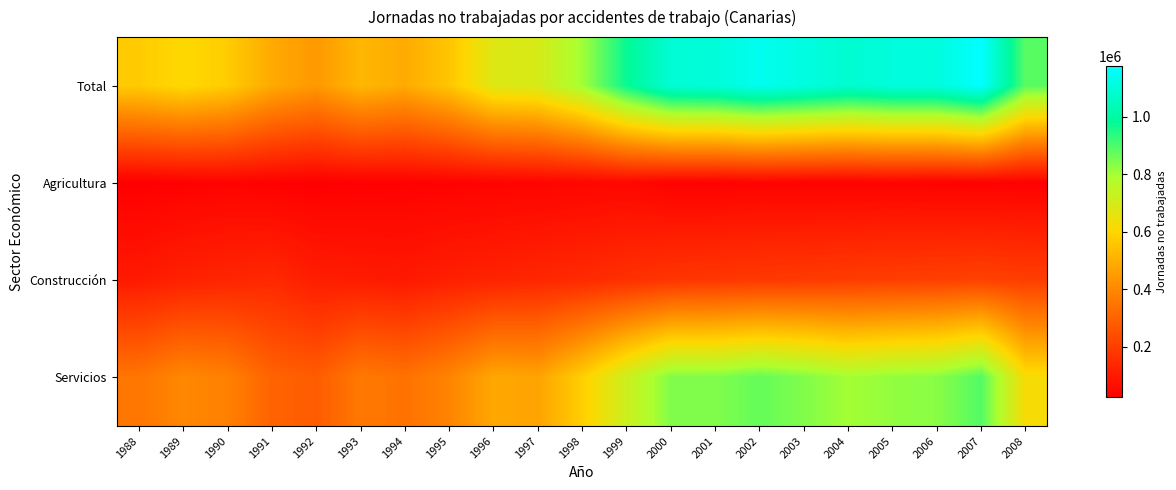

Rank the series at 2007 from highest to lowest value.

Total, Servicios, Construcción, Agricultura